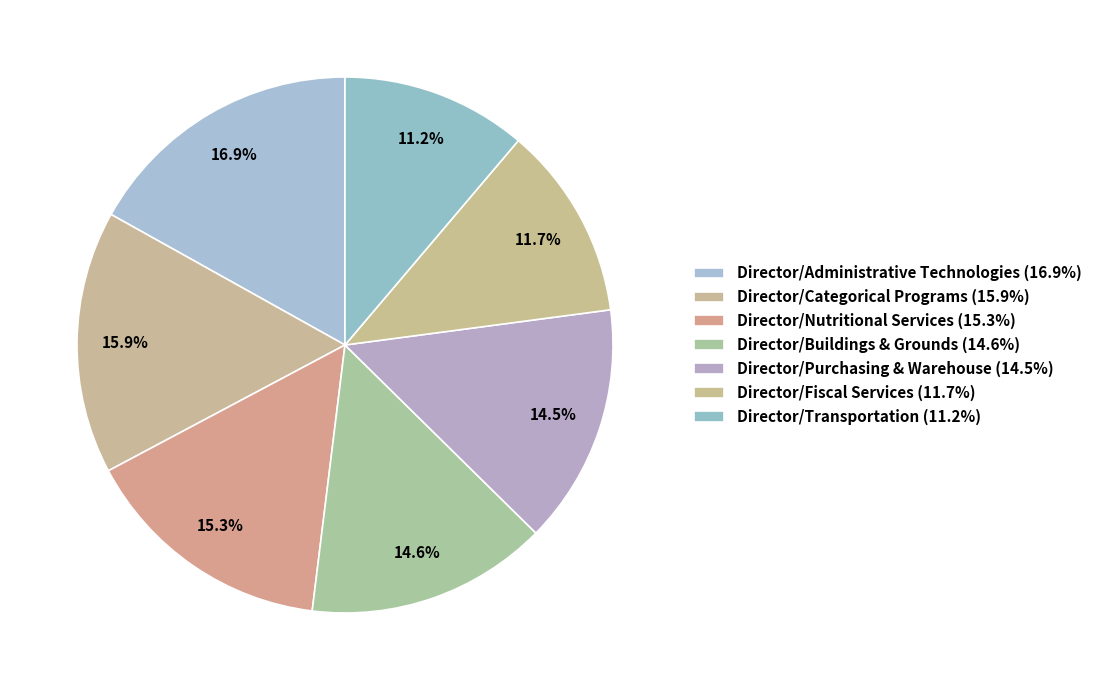

Count the number of slices in the pie.

7